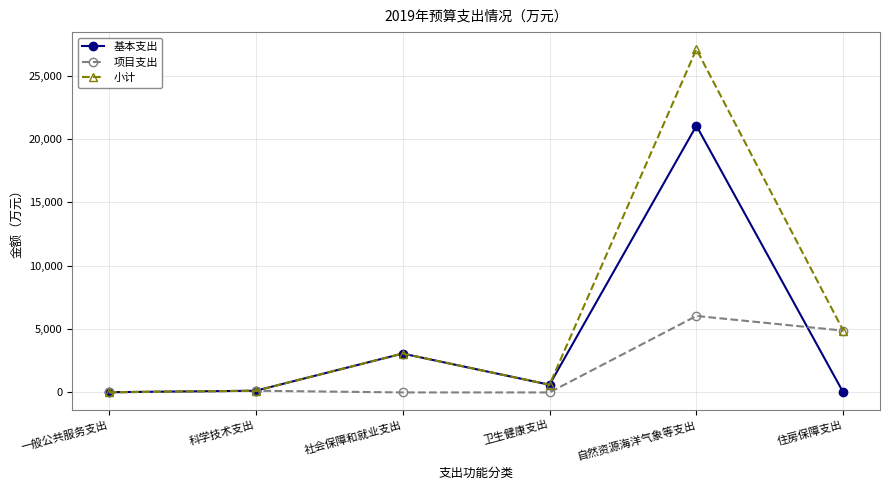

True or false: 项目支出 has more than 0 interior local peaks.

True